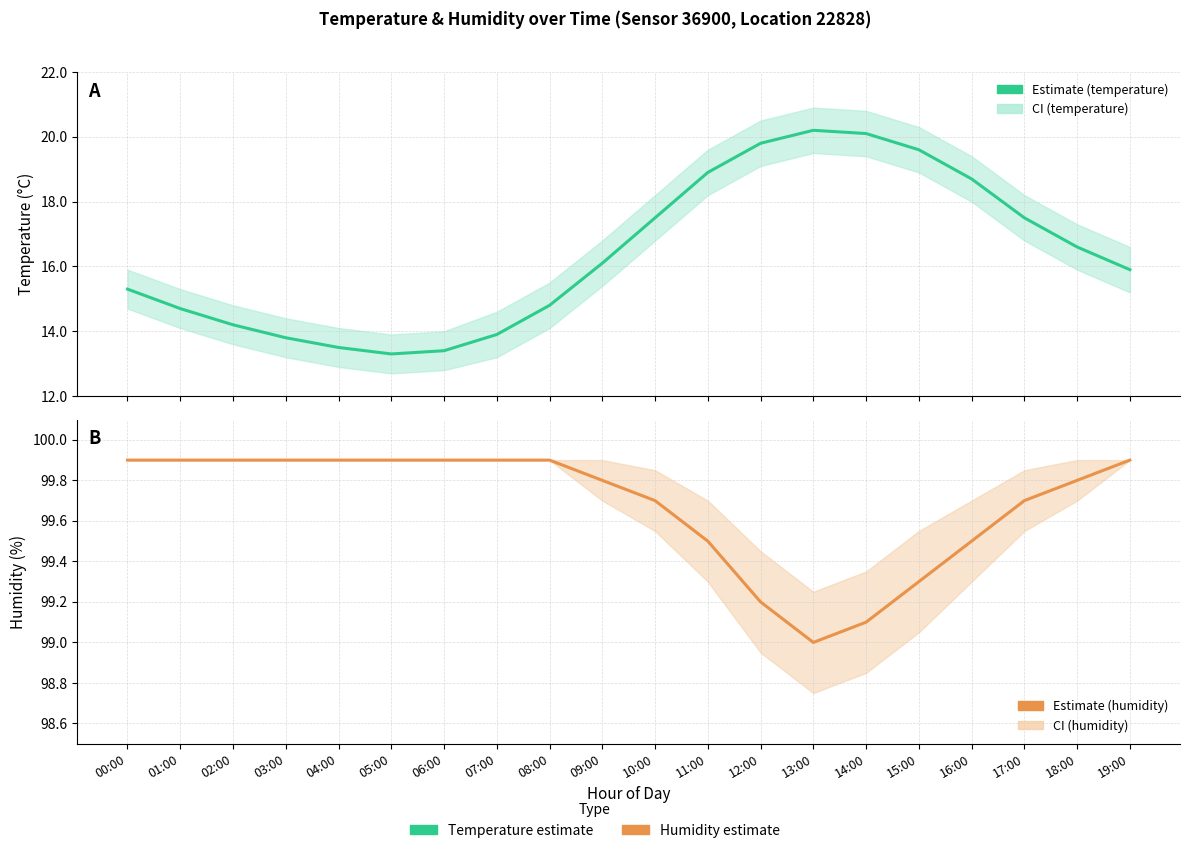

Count the humidity values in the range 99 to 100.

20